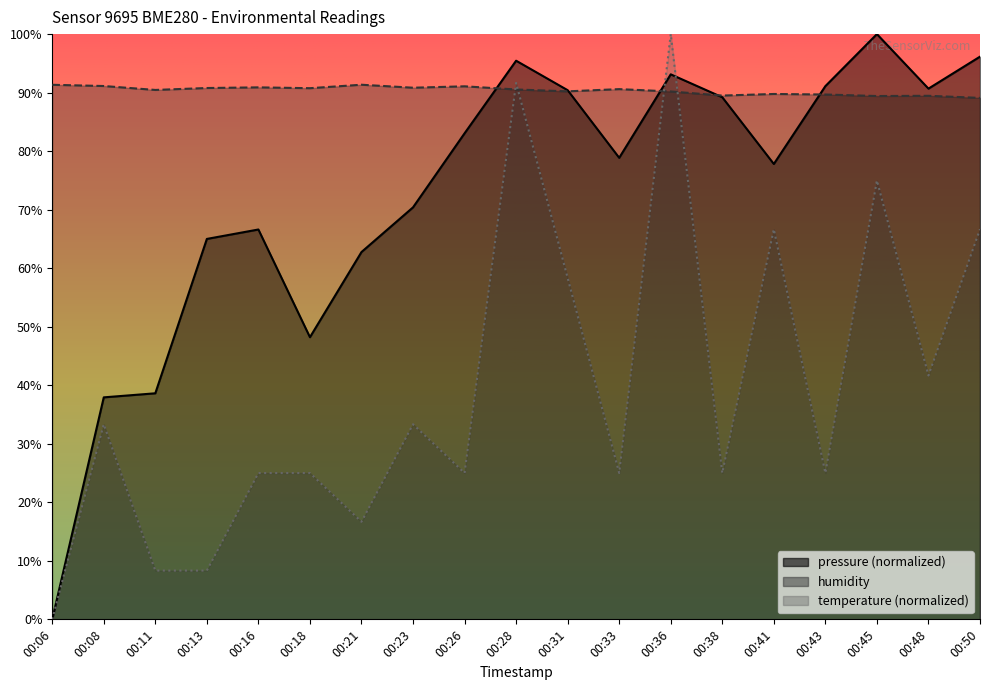

What is the average value of the temperature series?

39.5